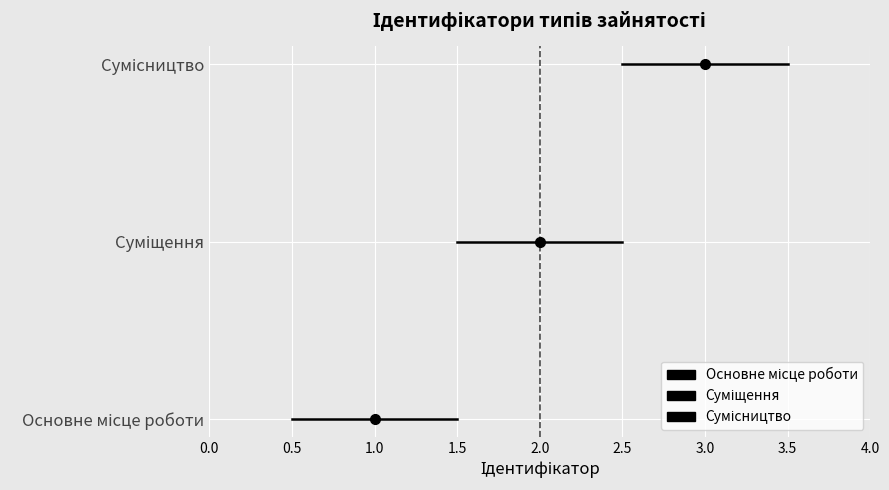

List the labels in order of value, largest first.

Сумісництво, Суміщення, Основне місце роботи